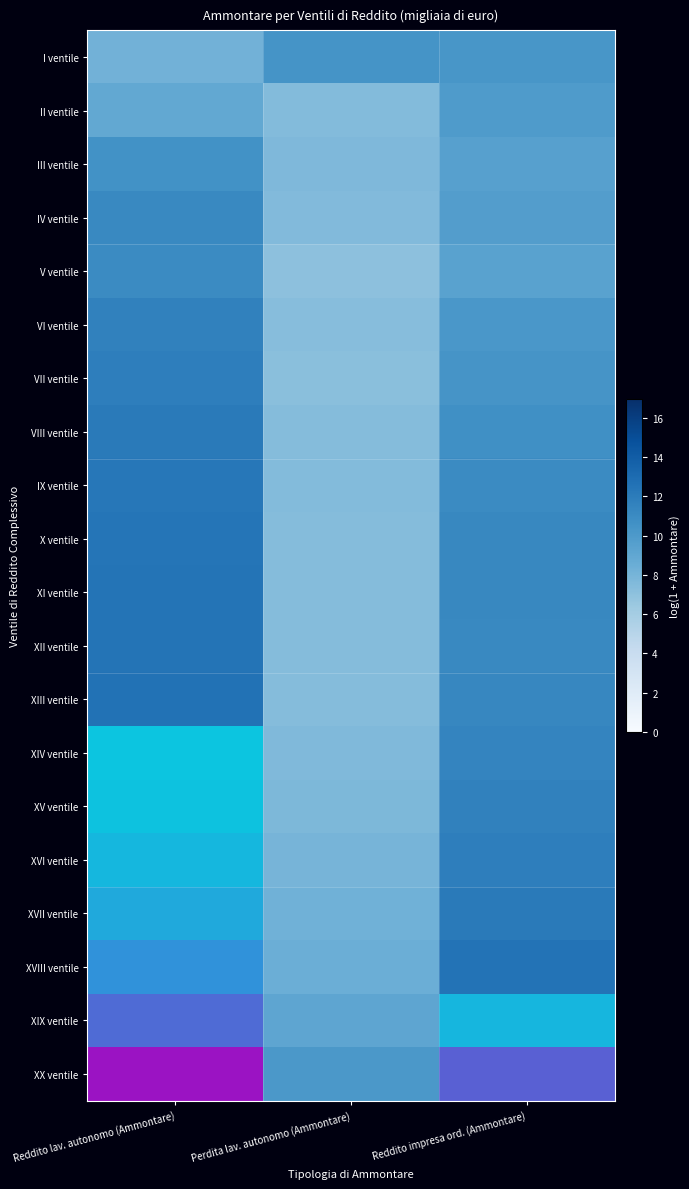

List the series in order of their peak value, highest first.

XX ventile, XIX ventile, XVIII ventile, XVII ventile, XVI ventile, XV ventile, I ventile, II ventile, III ventile, IV ventile, V ventile, VI ventile, VII ventile, VIII ventile, IX ventile, X ventile, XI ventile, XII ventile, XIII ventile, XIV ventile